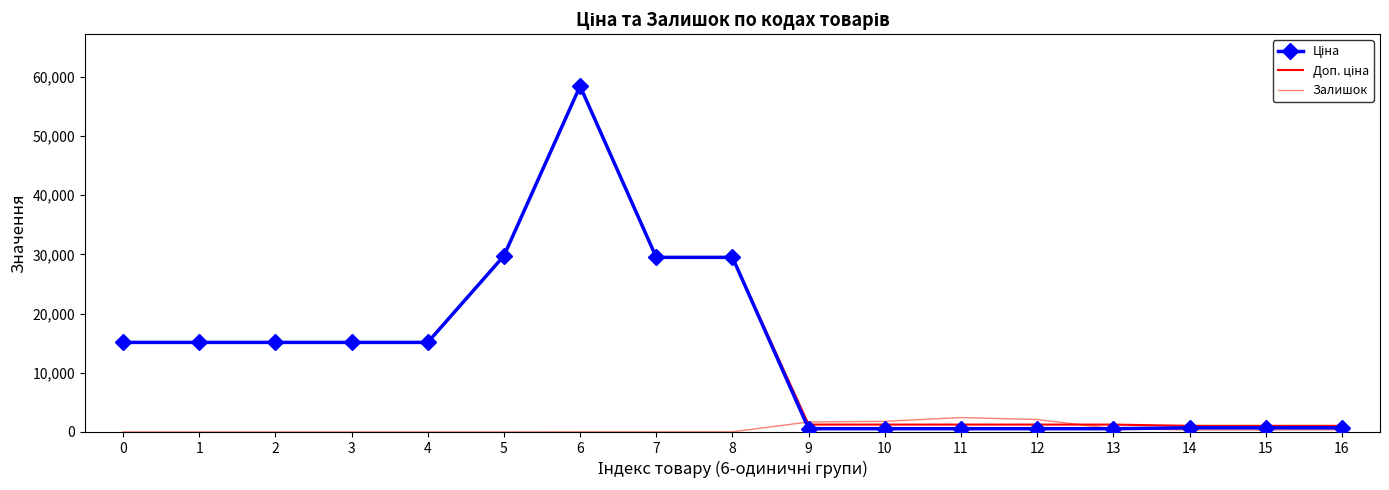

Count the number of categories in the chart.

17